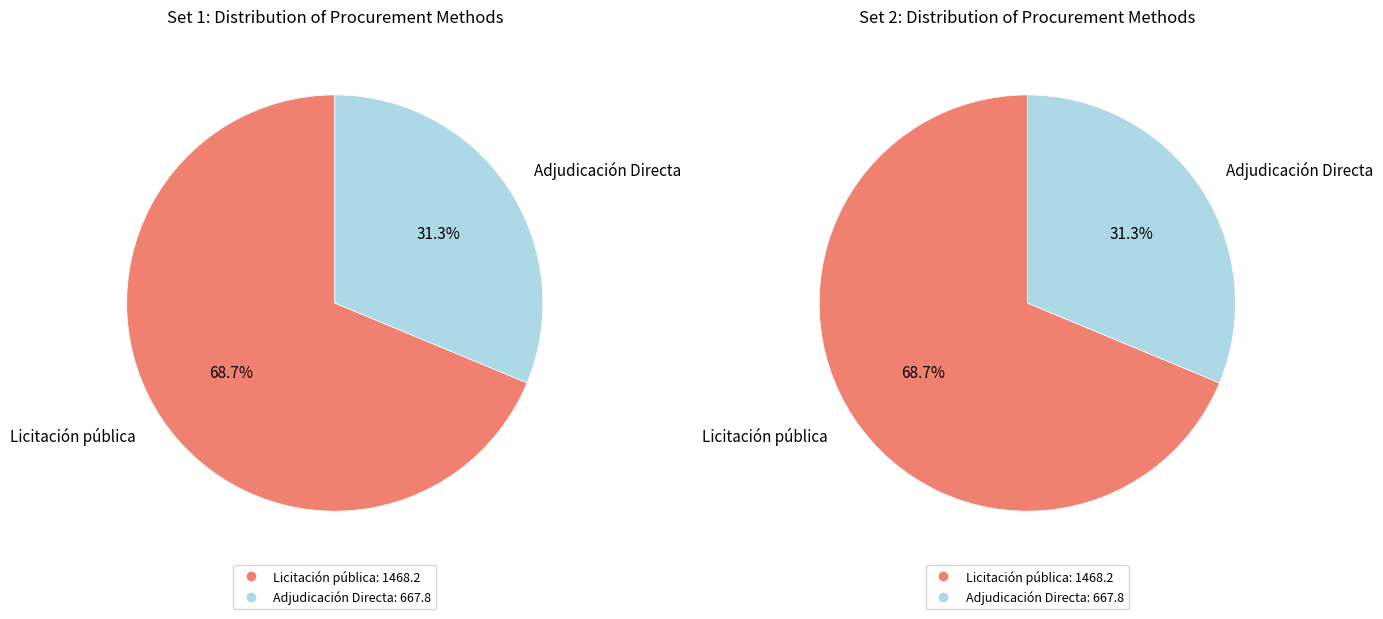

Count the number of slices in the pie.

4